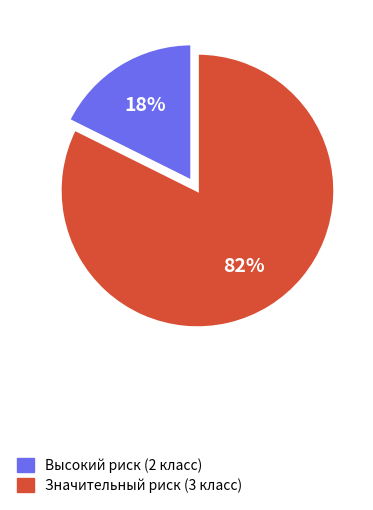

Is there any slice that represents more than half of the pie?

Yes